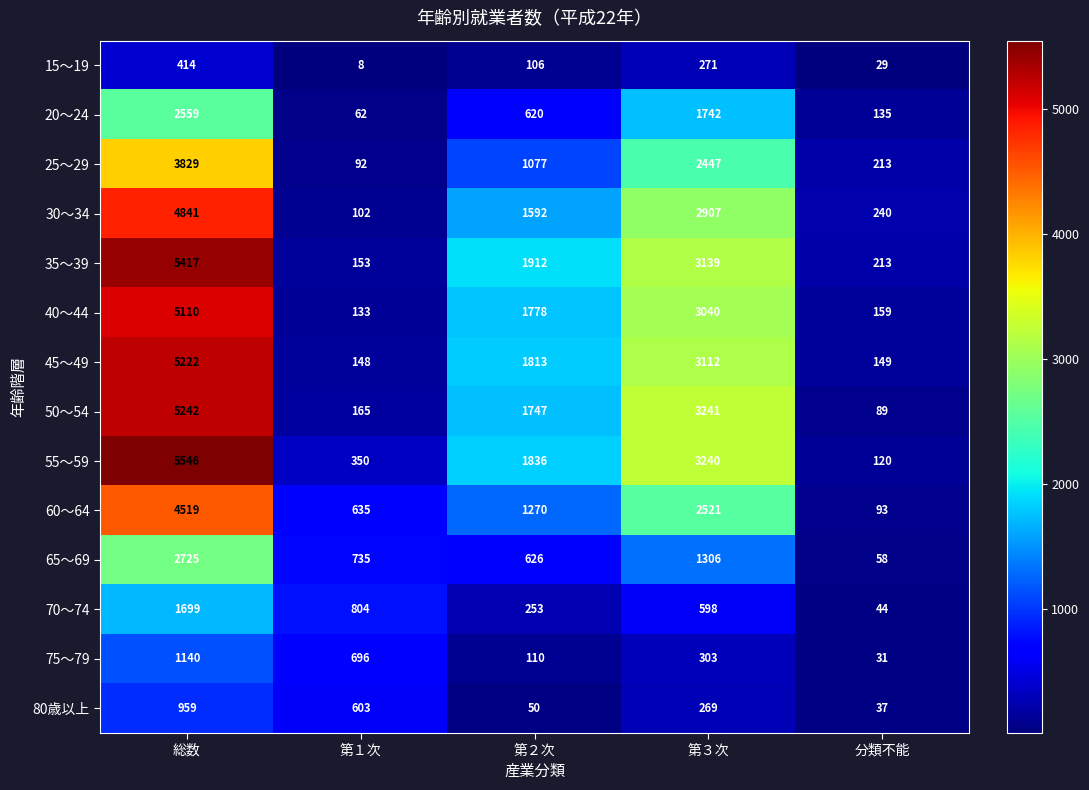

At which label does 40～44 reach its minimum?

第１次